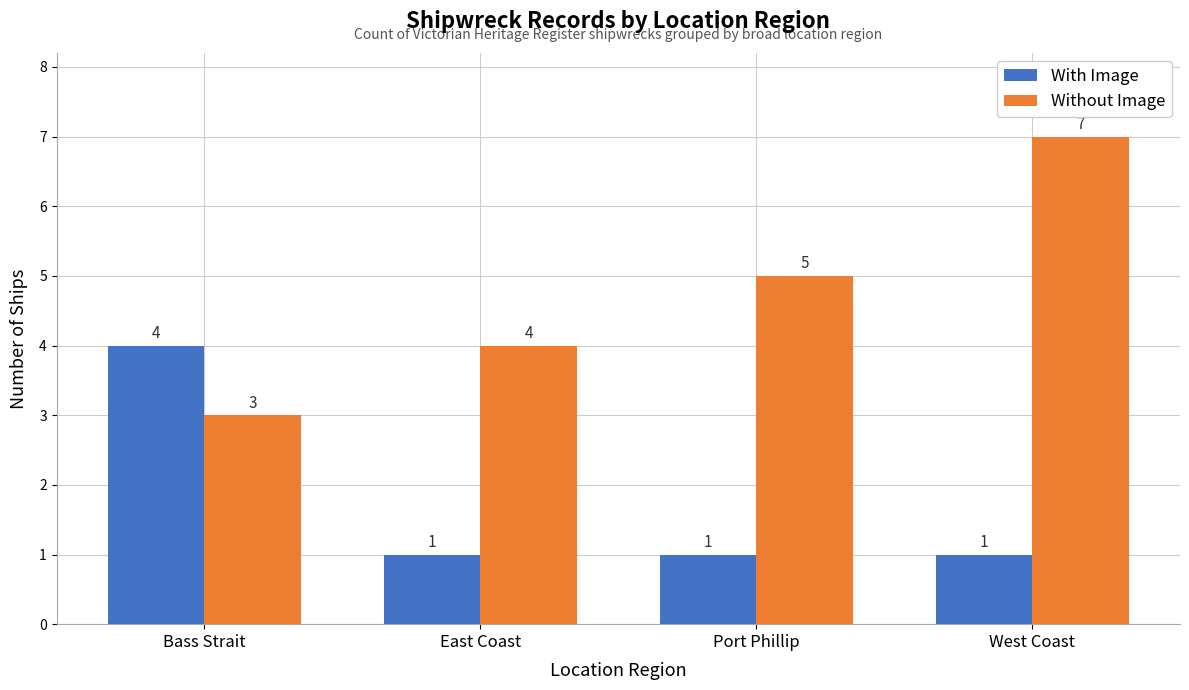

Which series has the largest range (max minus min)?

Without Image